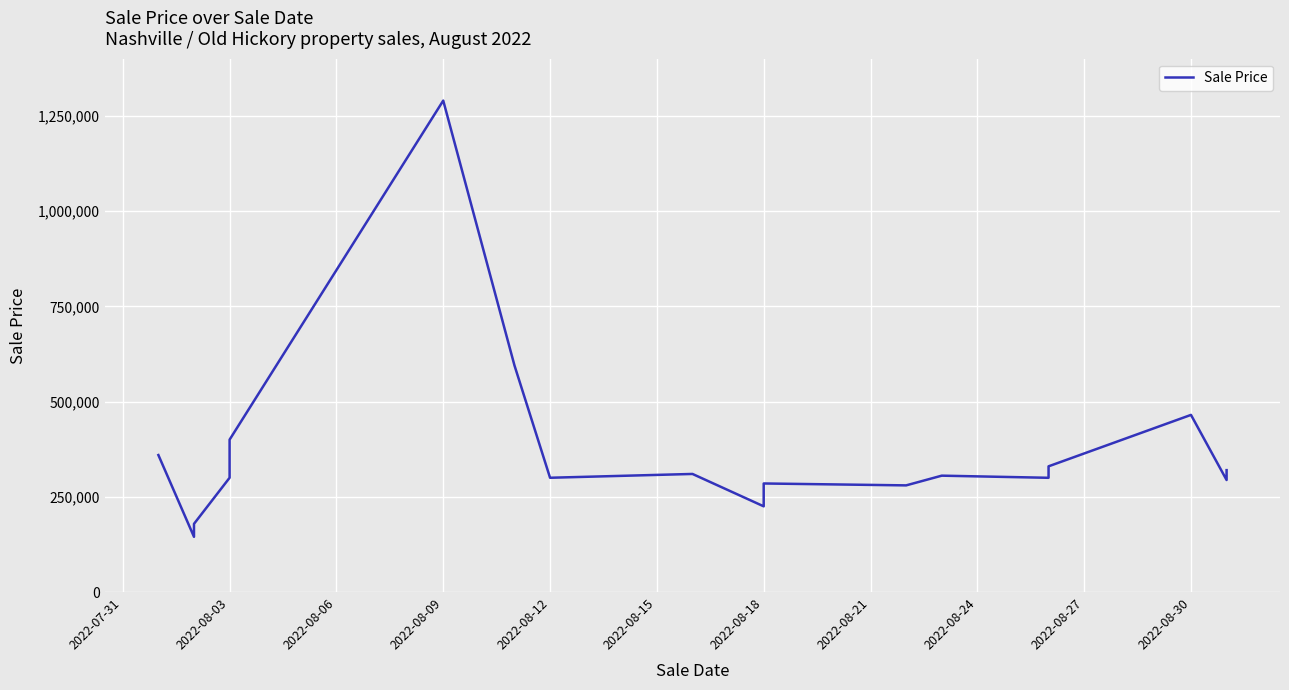

How many data points are above 310000?

9